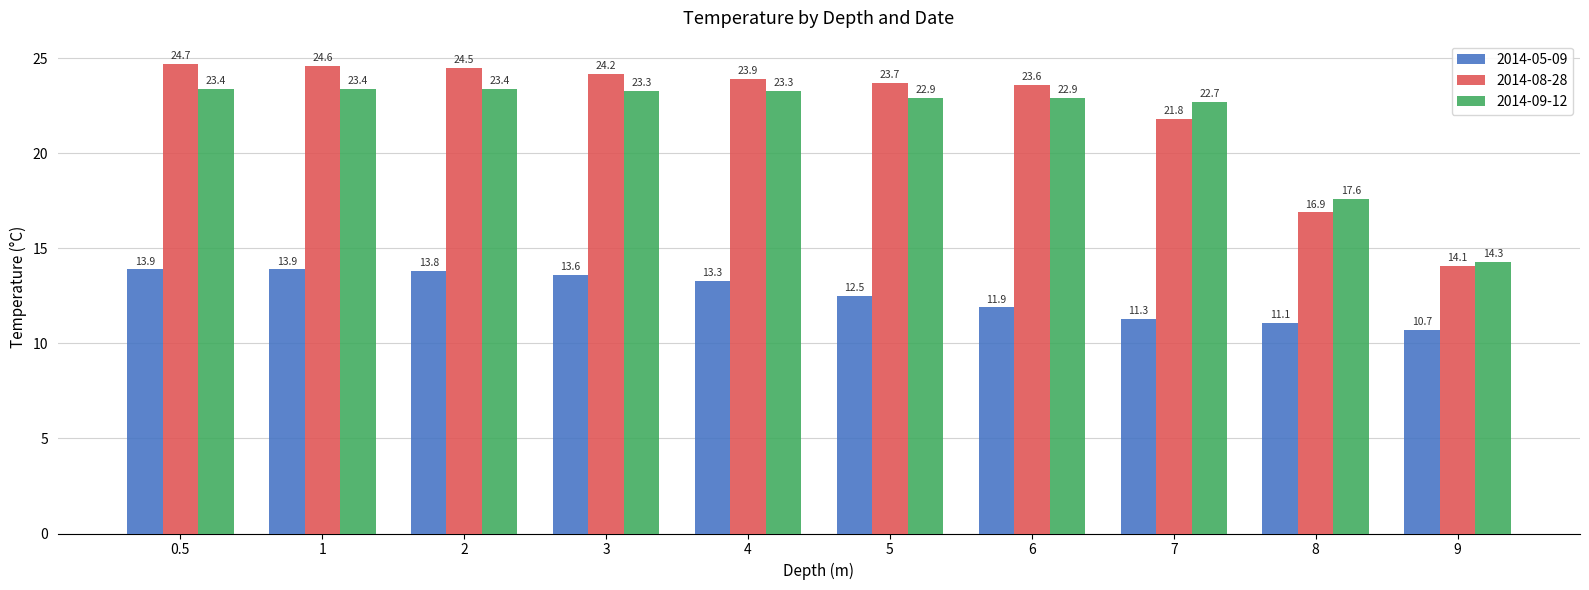

What is the average value of the 2014-09-12 series?

21.7